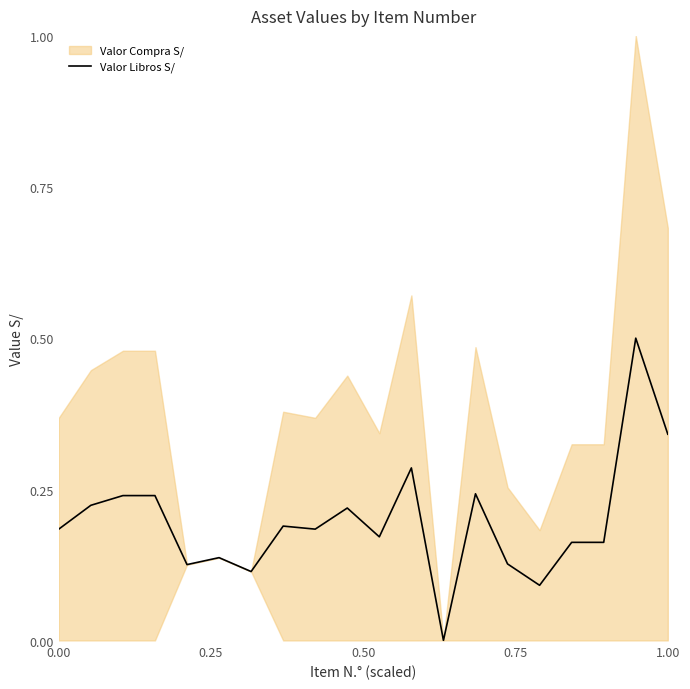

The chart shows a value of 0.1 at 10. True or false?

False